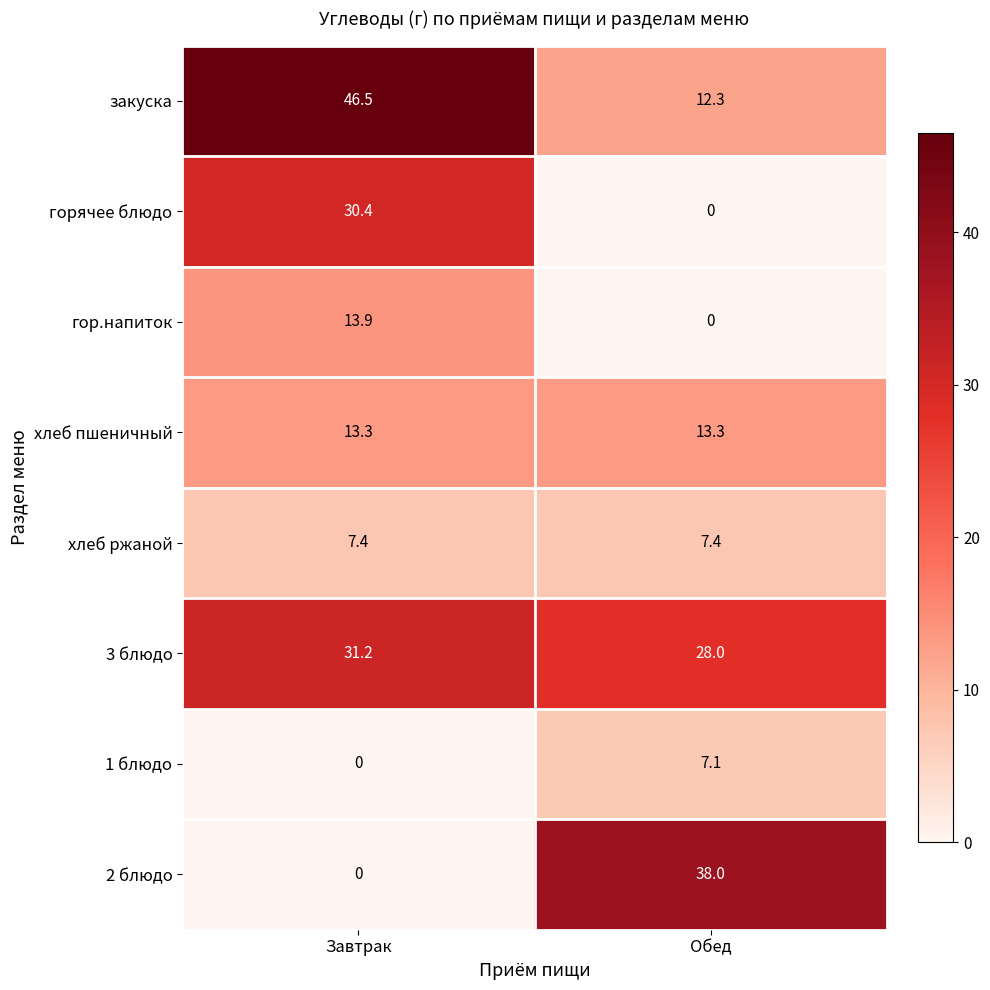

At how many categories does at least one series exceed 12?

2